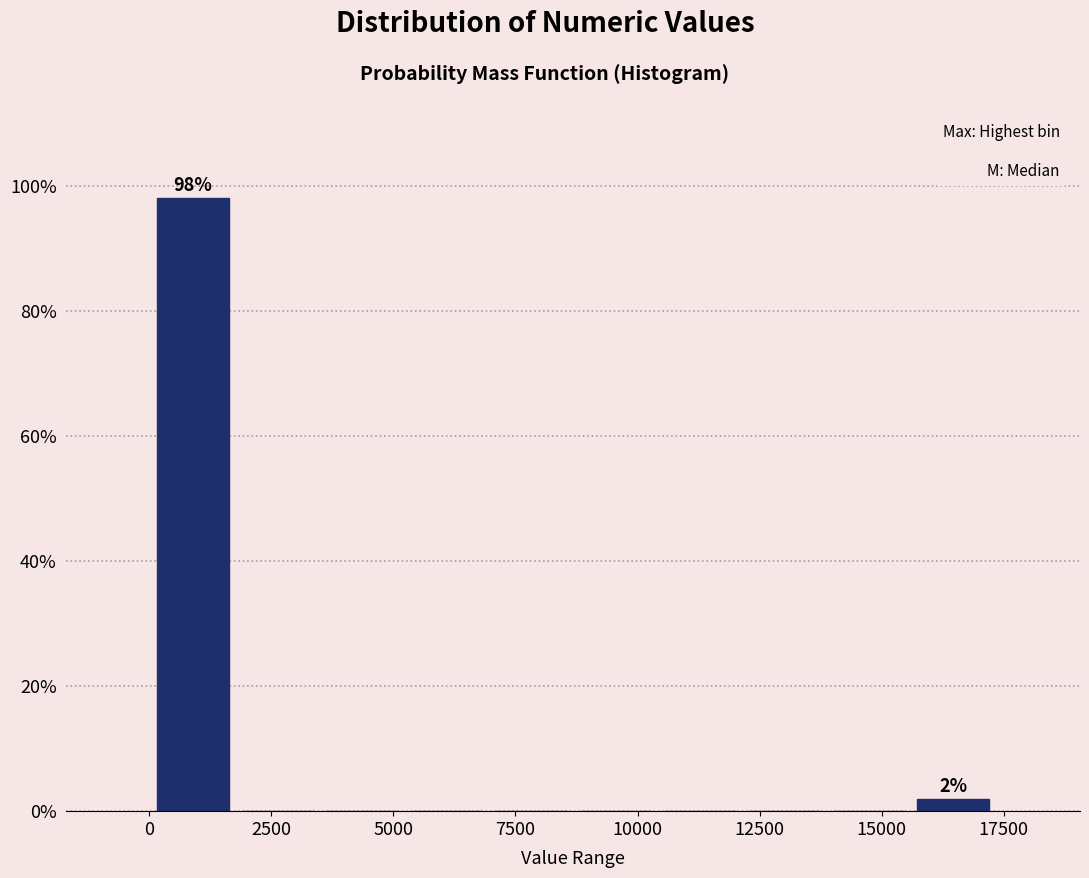

Around what value on the x-axis is the tallest bar? Give the approximate position of its centre, as read against the axis.

1000